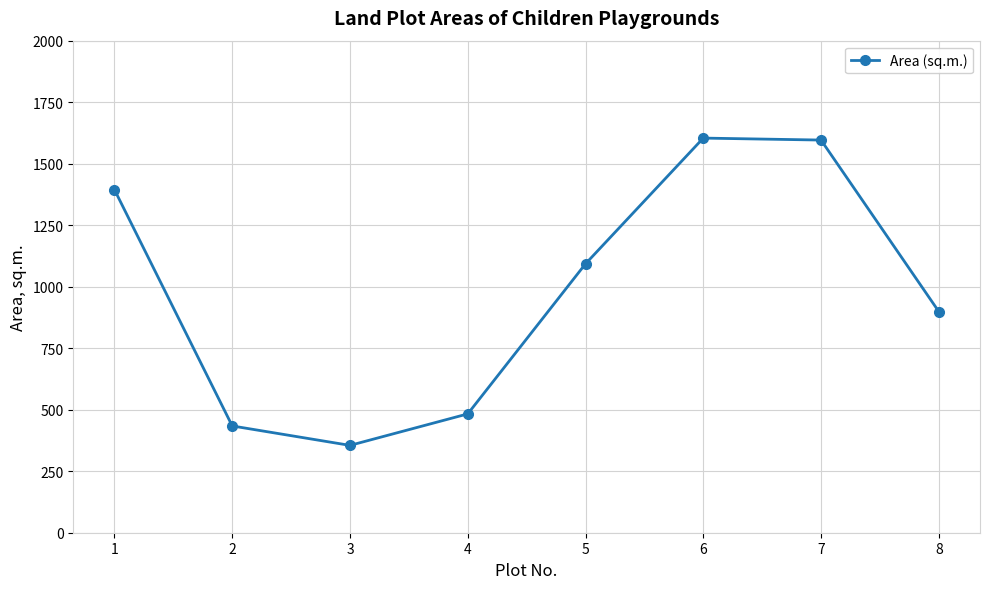

How many lines are shown in the chart?

1